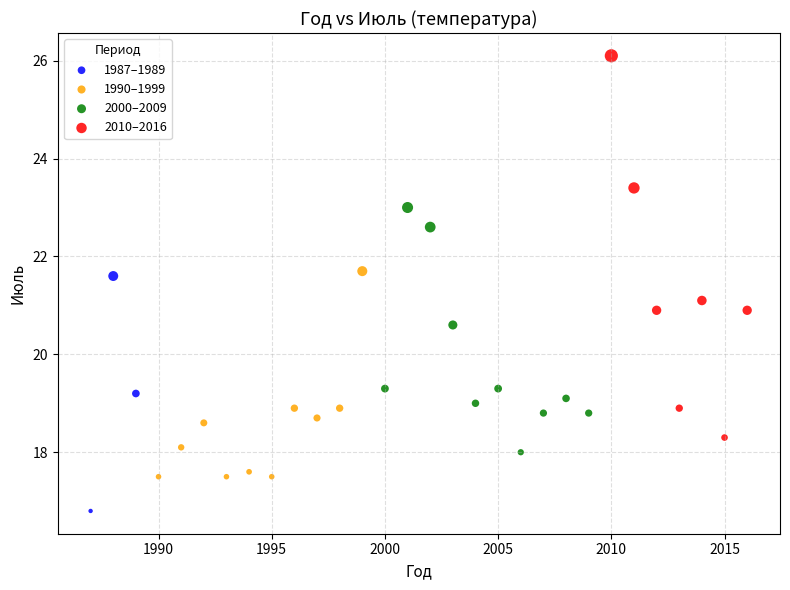

Which series has the largest Y range (max minus min)?

2010–2016